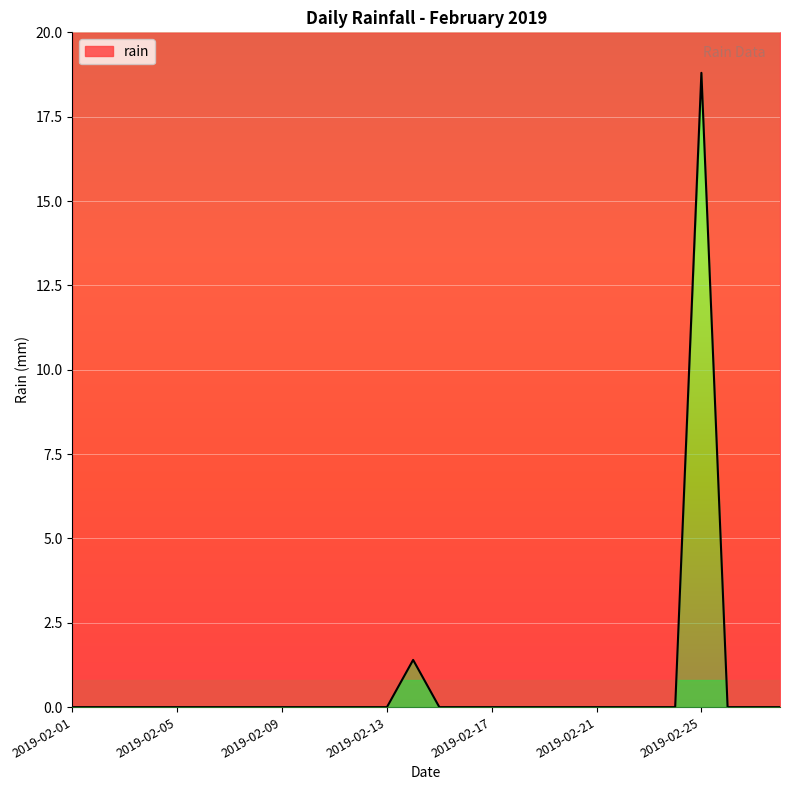

Where is the first local maximum?

2019-02-14